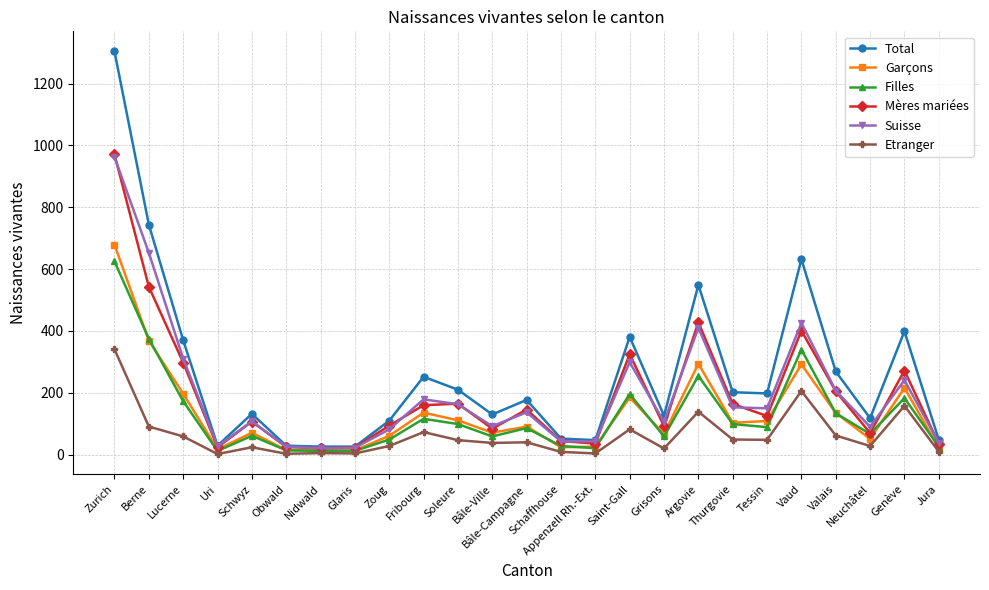

At which category is the sum across all series the highest?

Zurich